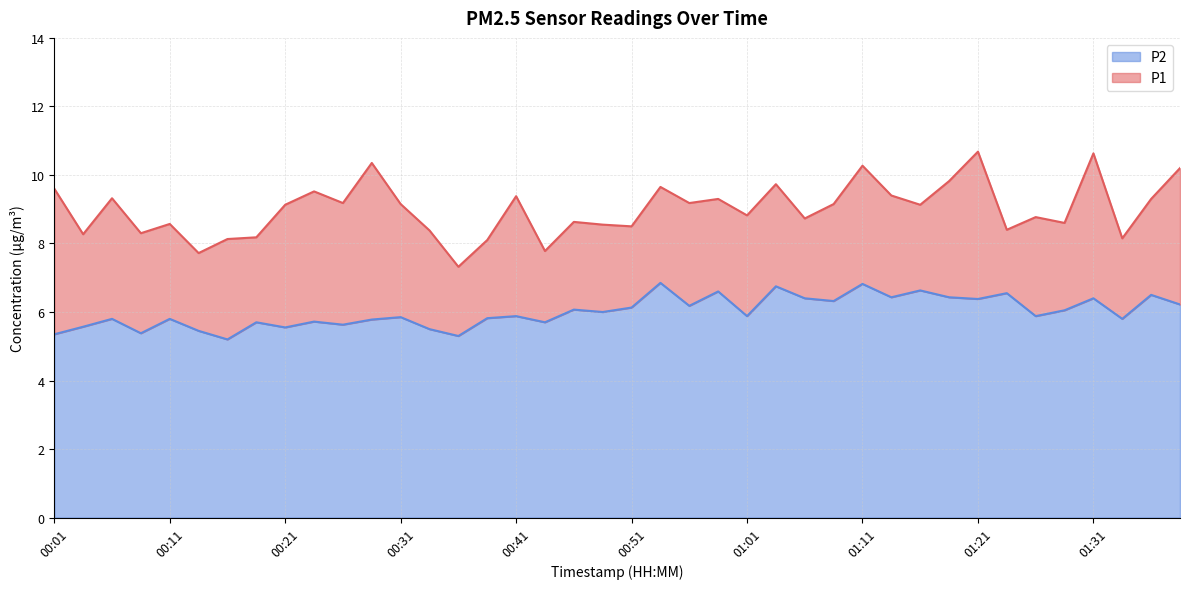

Rank the series at 00:36 from highest to lowest value.

P1, P2